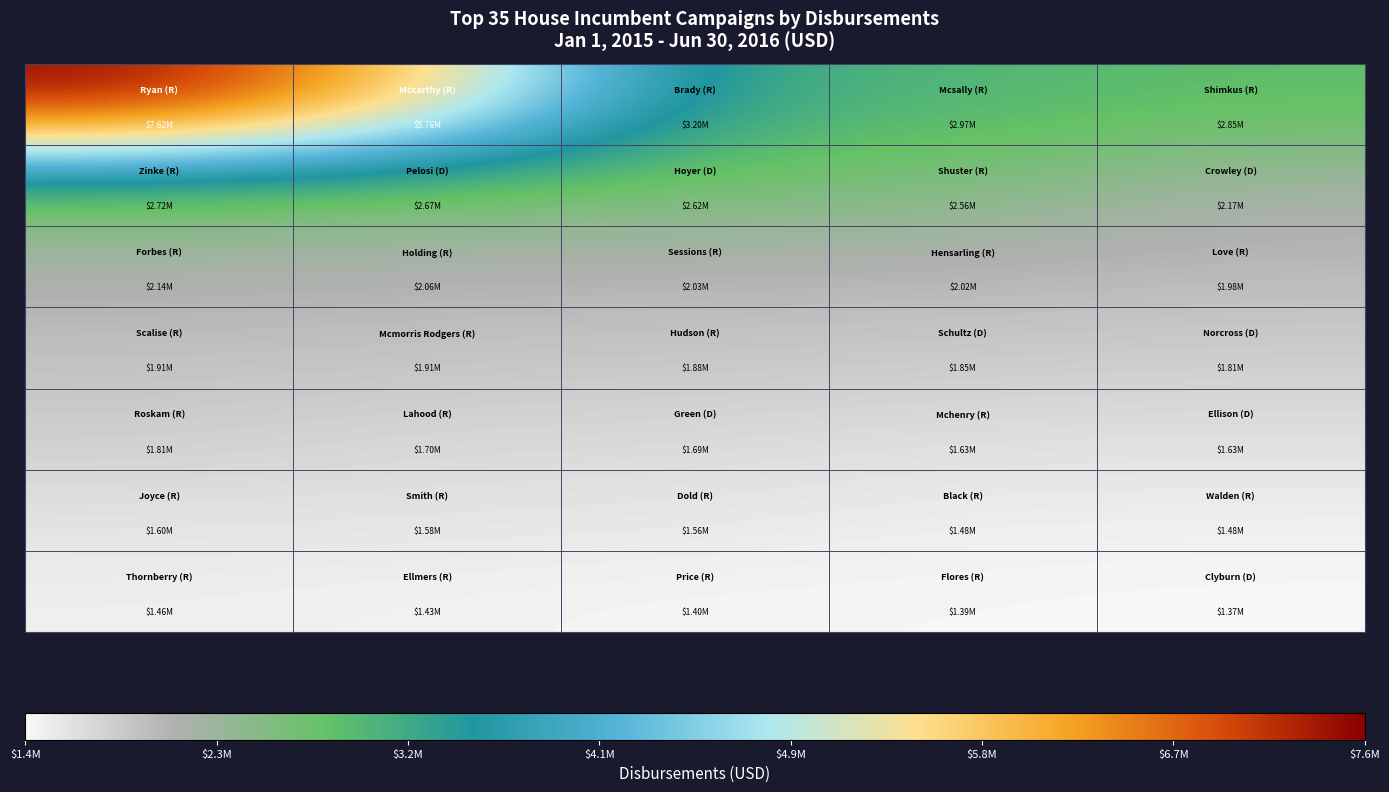

What is the maximum value shown in the chart?

7619440.7